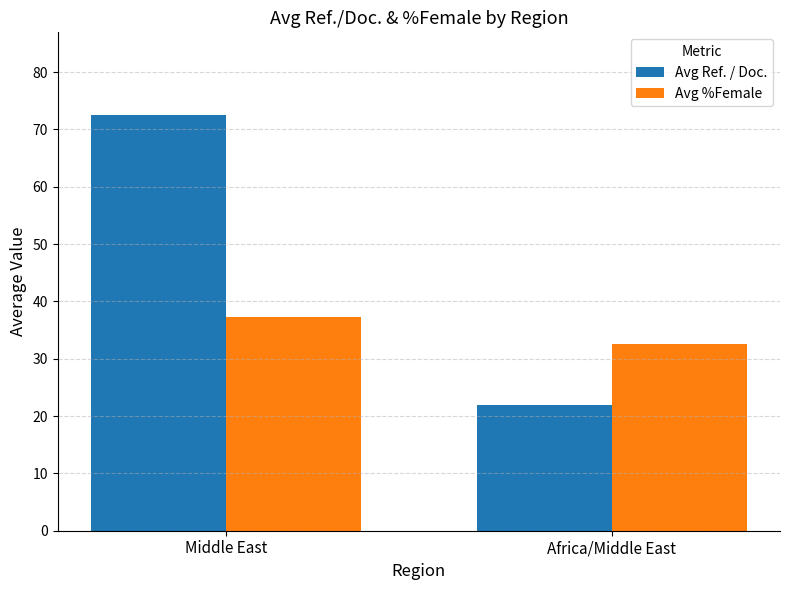

At how many categories does at least one series exceed 35?

1